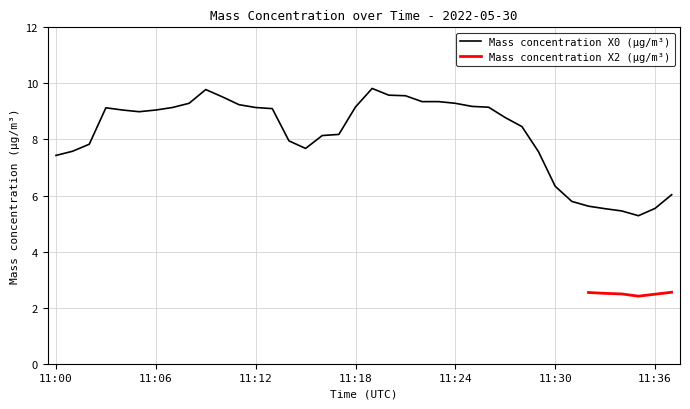

Which label corresponds to the largest value in the chart?

11:19